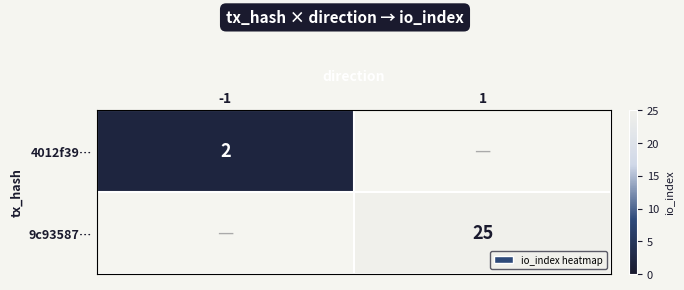

True or false: 9c93587… has a value of 25 at 1.

True